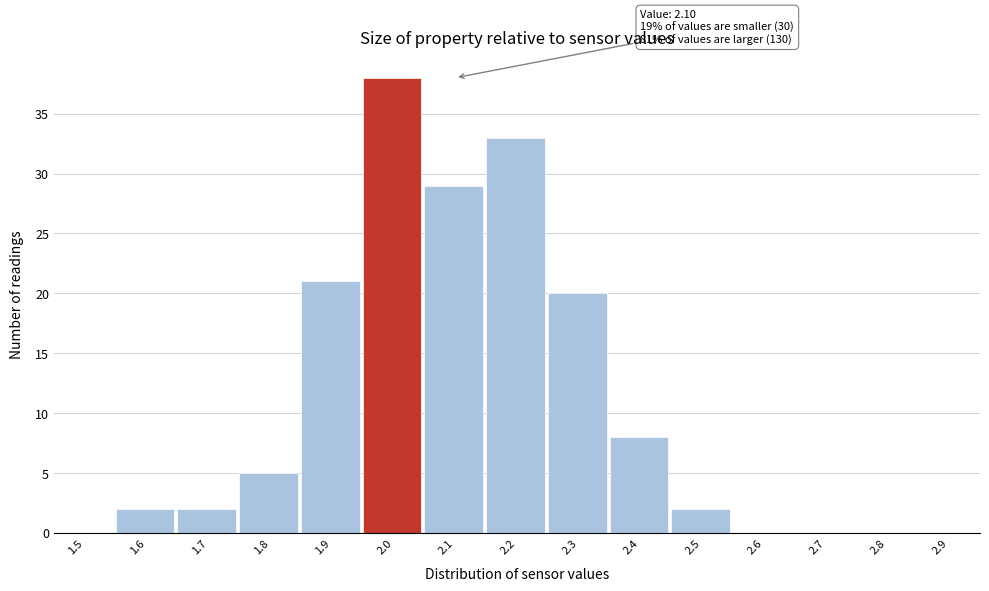

What is the greatest value displayed?

38